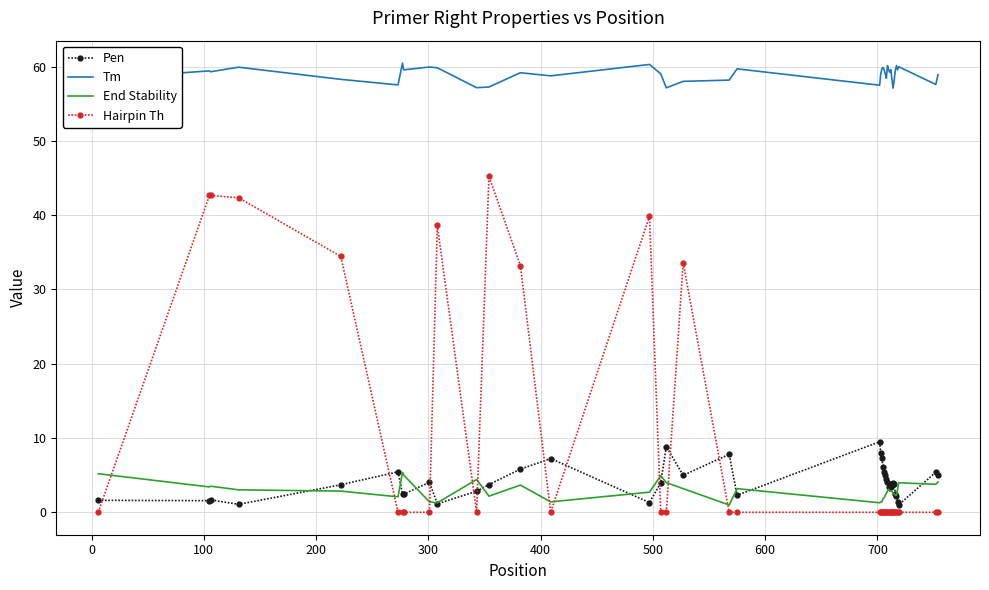

True or false: Hairpin Th and Pen cross at least once.

True